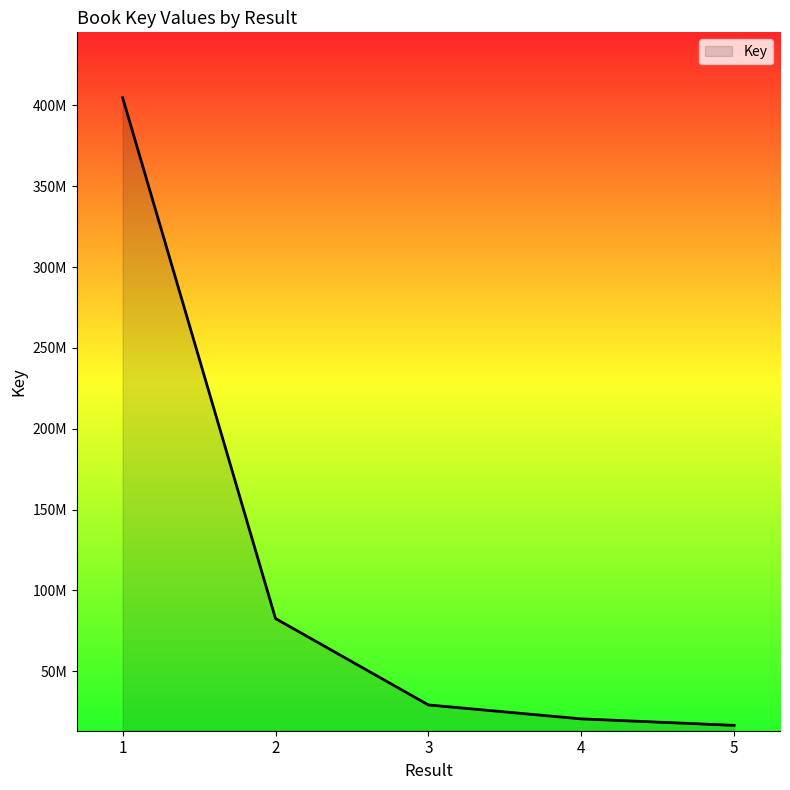

What is the sum of all values?

553586135